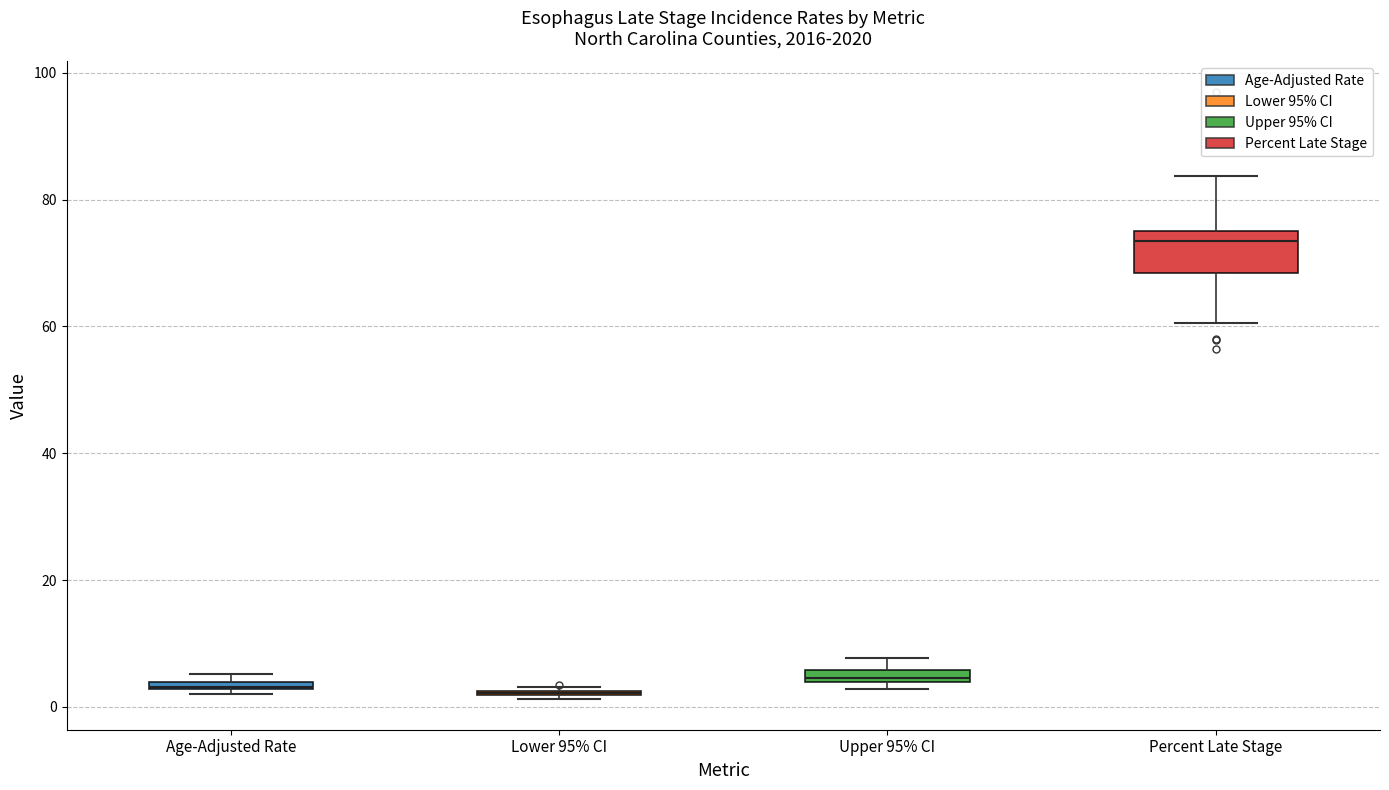

Comparing the boxes themselves (not the whiskers), which one is the tallest?

Percent Late Stage